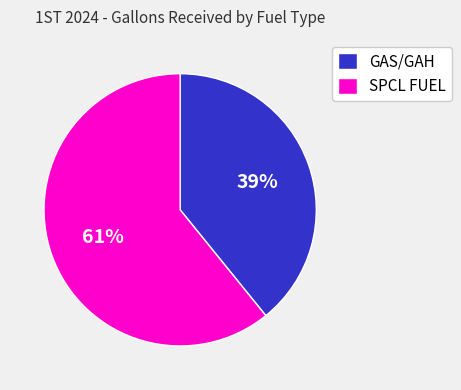

What percentage is the GAS/GAH slice, to the nearest percent?

39%